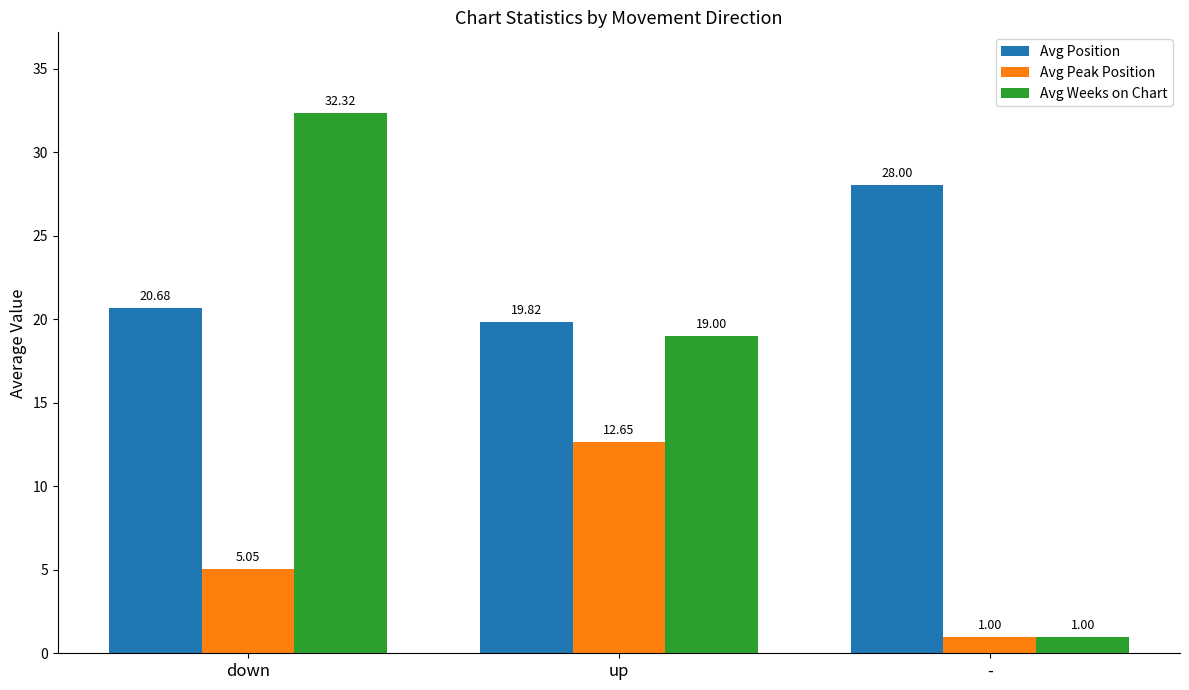

Is it true that Avg Weeks on Chart equals 32.3 at down?

True